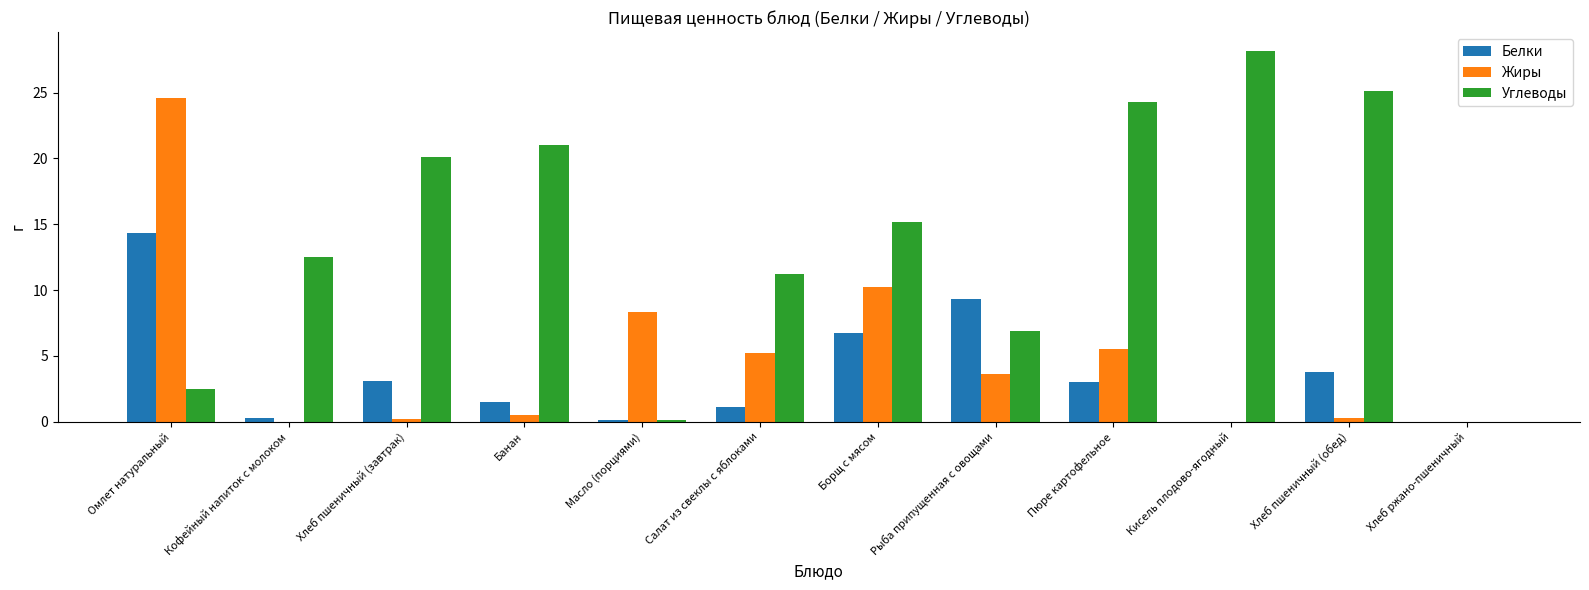

Is it true that Белки equals 14.3 at Омлет натуральный?

True